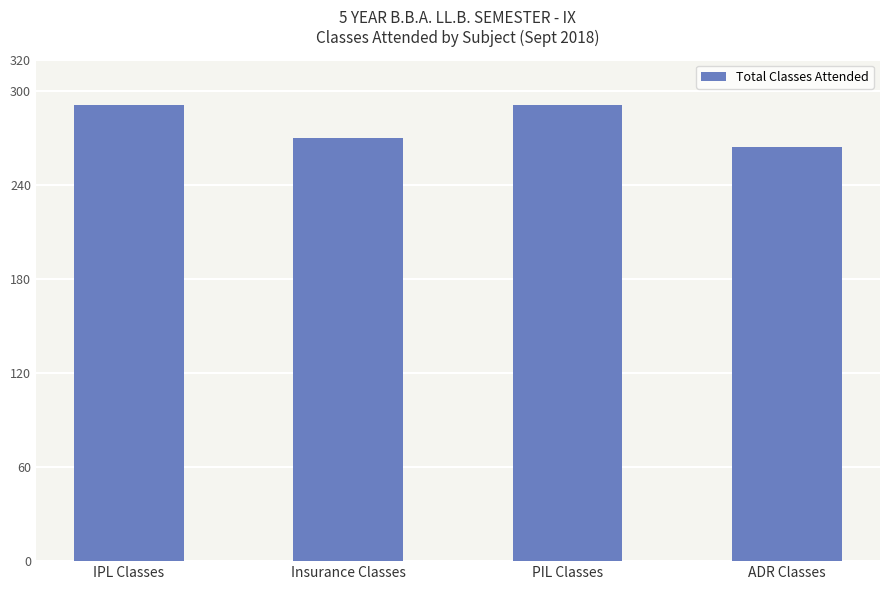

What is the change in value from Insurance Classes to ADR Classes?

-6